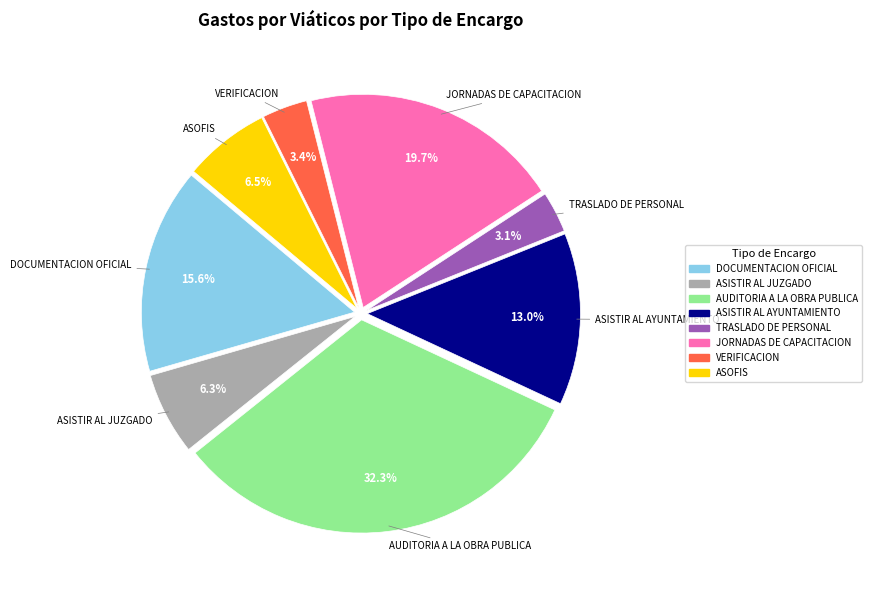

How many slices are in this pie chart?

8